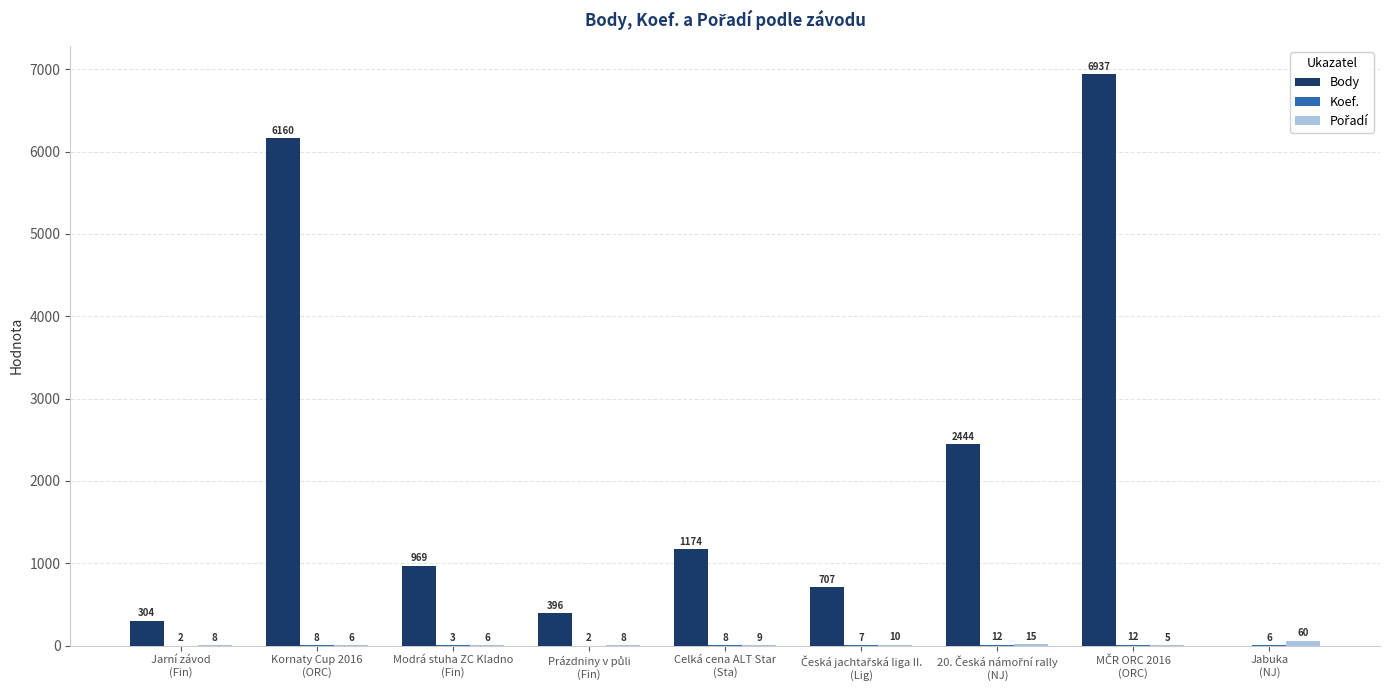

Which series has the largest range (max minus min)?

Body